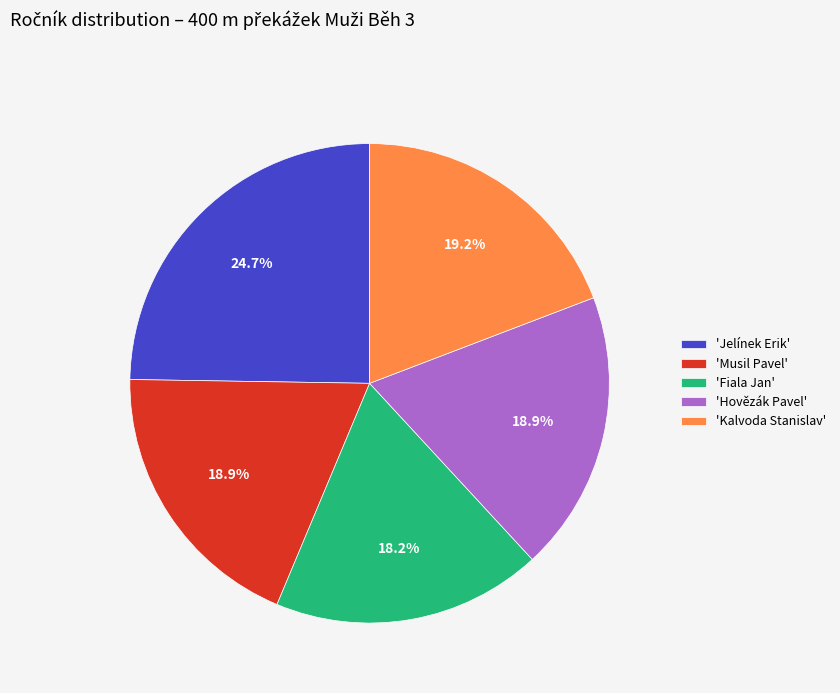

What is the ratio of the value at 'Musil Pavel' to the value at 'Fiala Jan'?

1.0